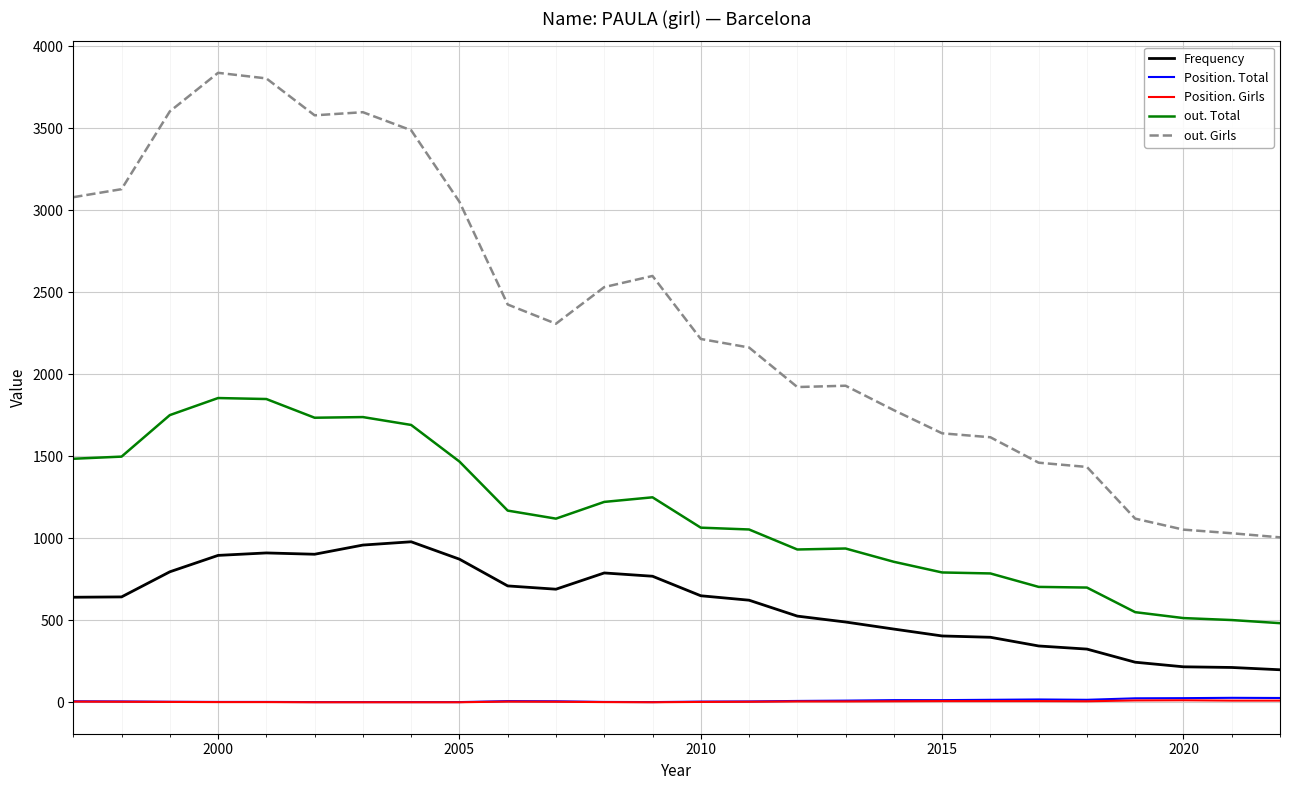

Which series has the largest total across all categories?

out. Girls